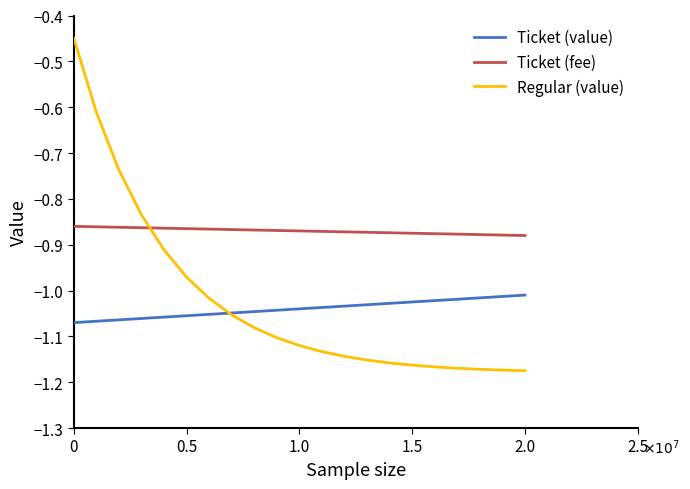

Rank the series by their maximum value, from highest to lowest.

Regular (value), Ticket (fee), Ticket (value)